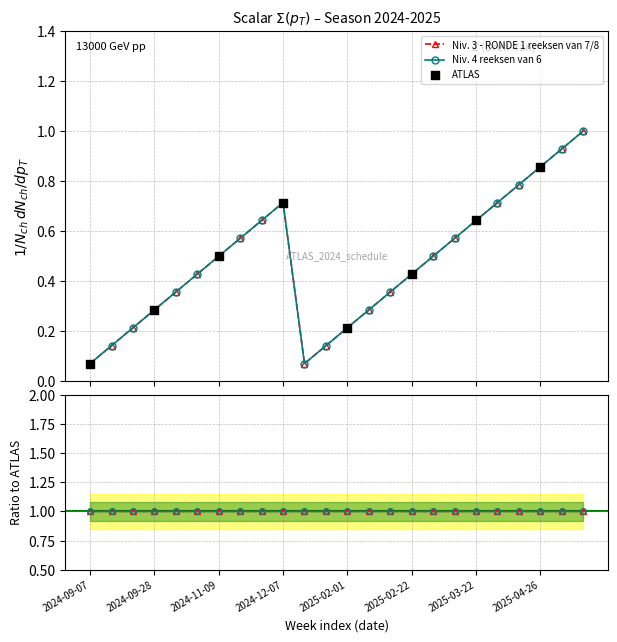

At how many categories does at least one series exceed 0?

24